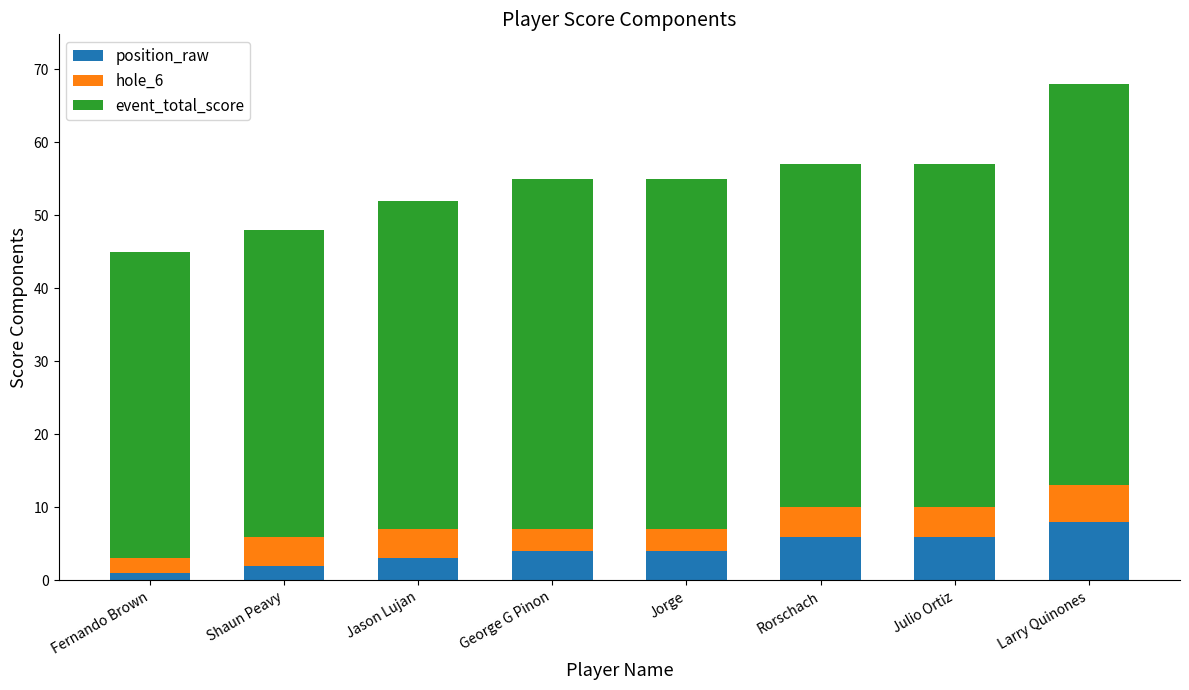

Reading left to right, transcribe the values for position_raw.

1	2	3	4	4	6	6	8